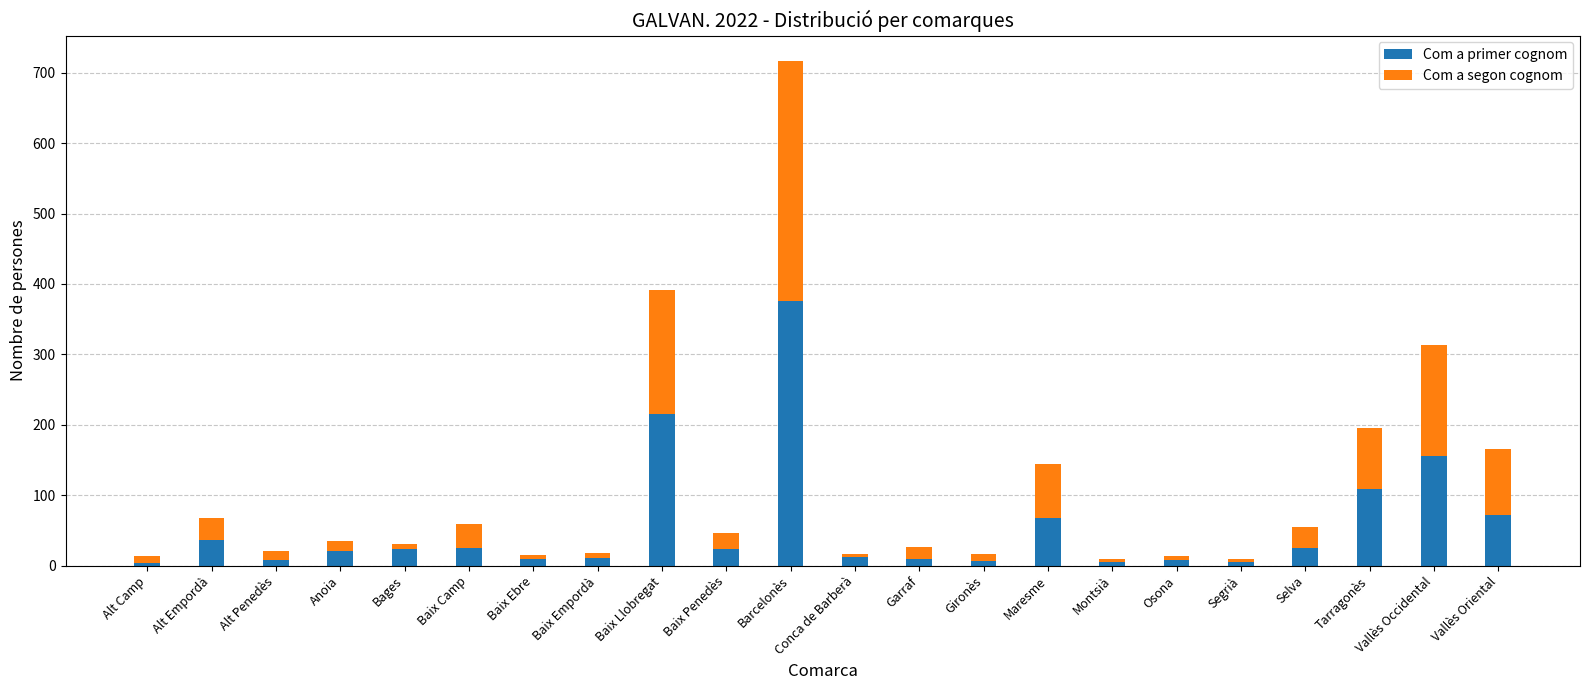

True or false: Com a primer cognom has a value of 68 at Maresme.

True